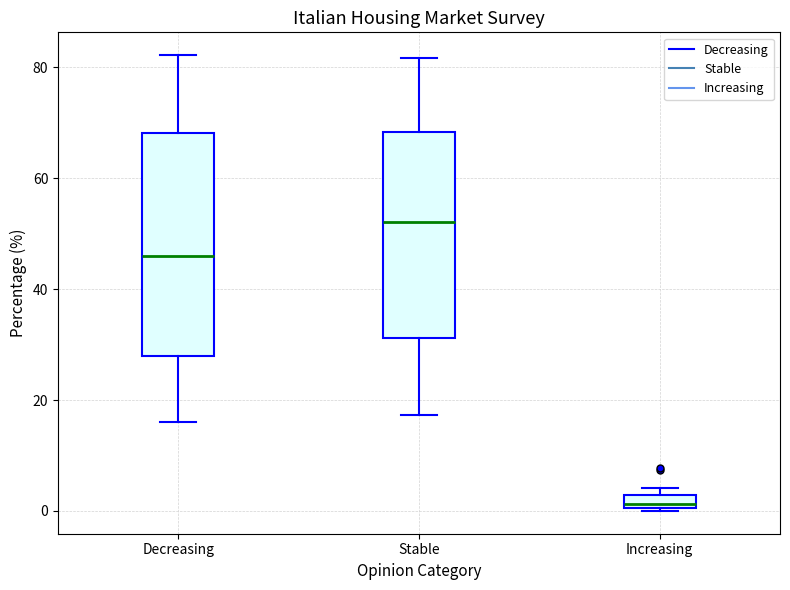

Comparing the boxes themselves (not the whiskers), which one is the tallest?

Decreasing